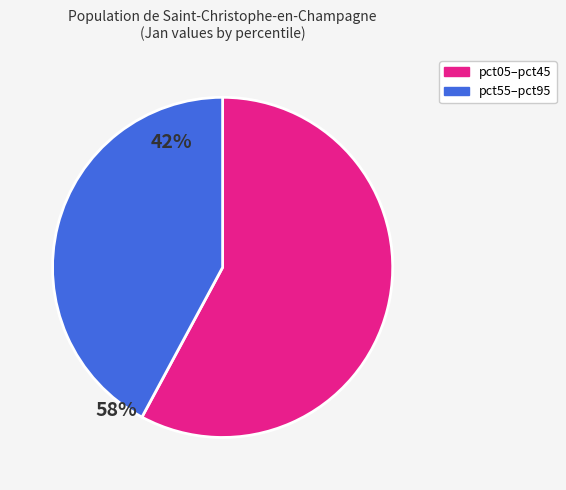

Is there any slice that represents more than half of the pie?

Yes